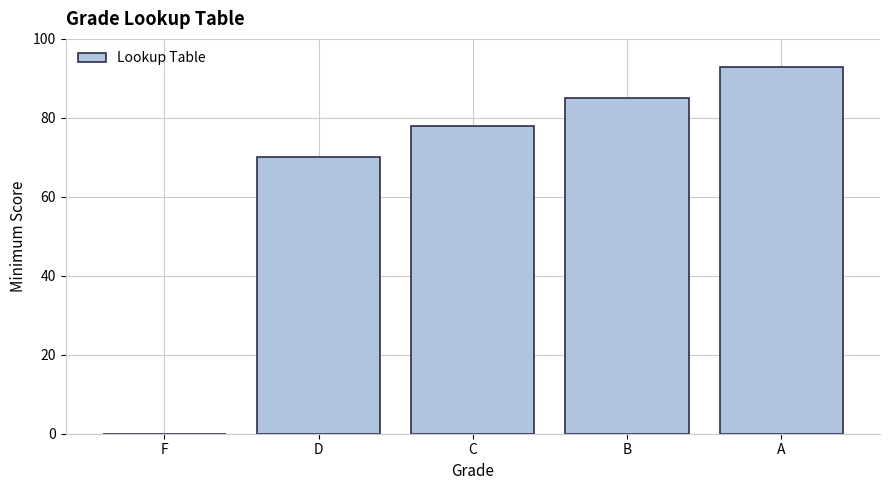

Which has a higher value, D or A?

A